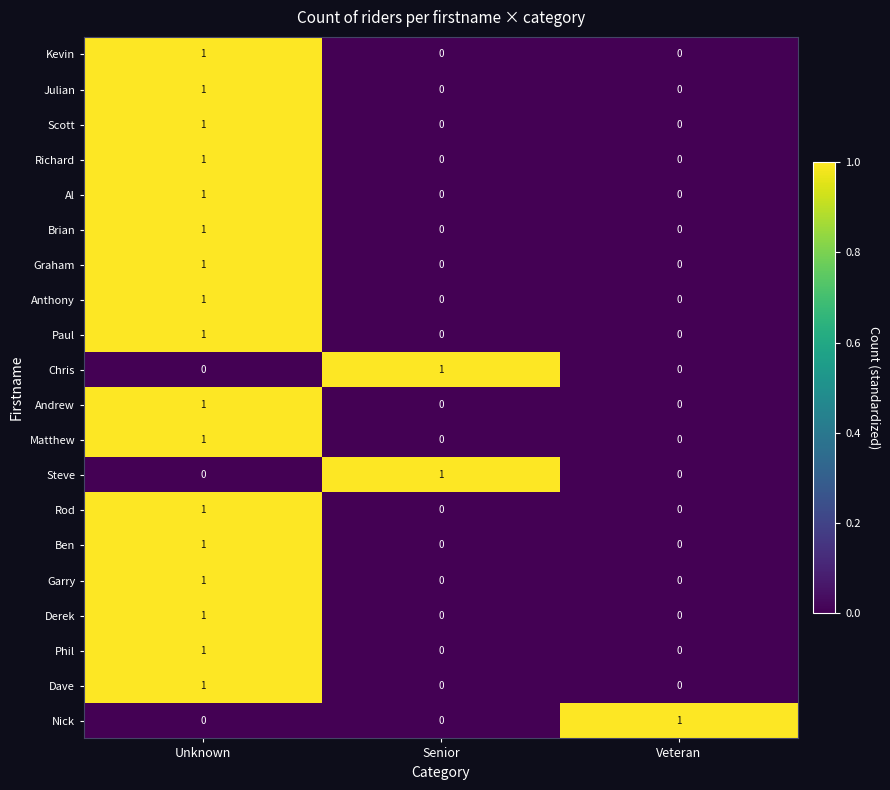

Which category has the highest value in the Paul series?

Unknown